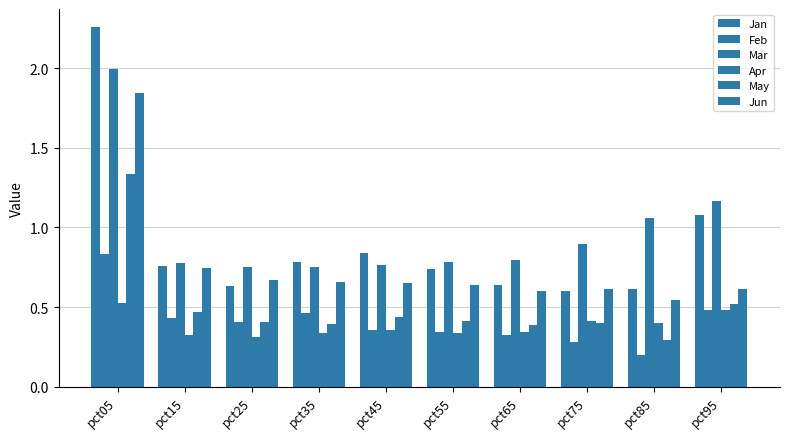

Does the chart contain stacked bars?

No